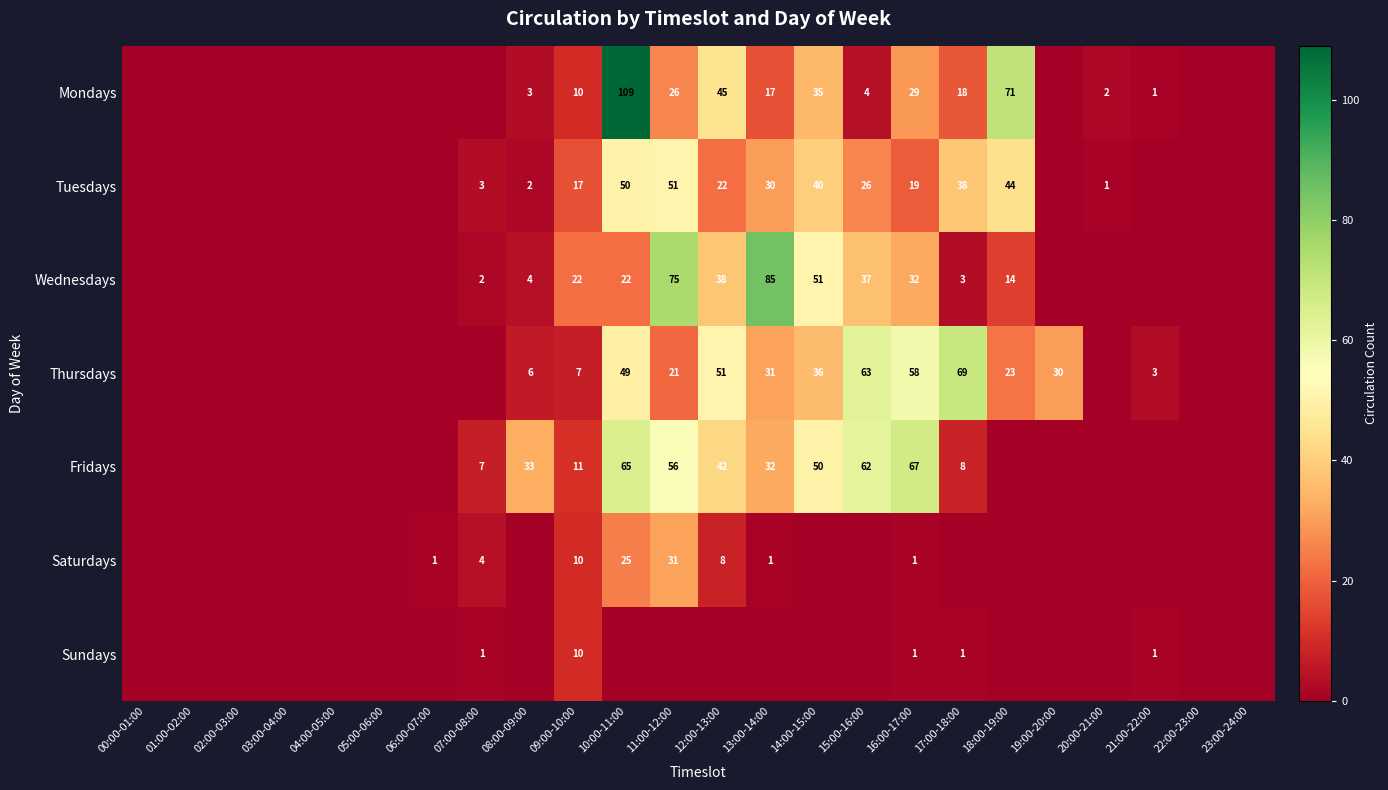

What is the total value across all series at 16:00-17:00?

207